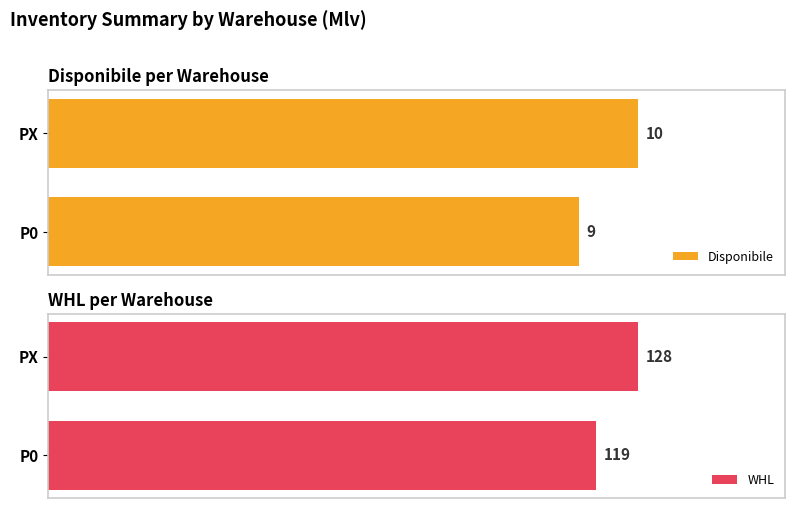

Rank the categories by WHL value from highest to lowest.

PX, P0